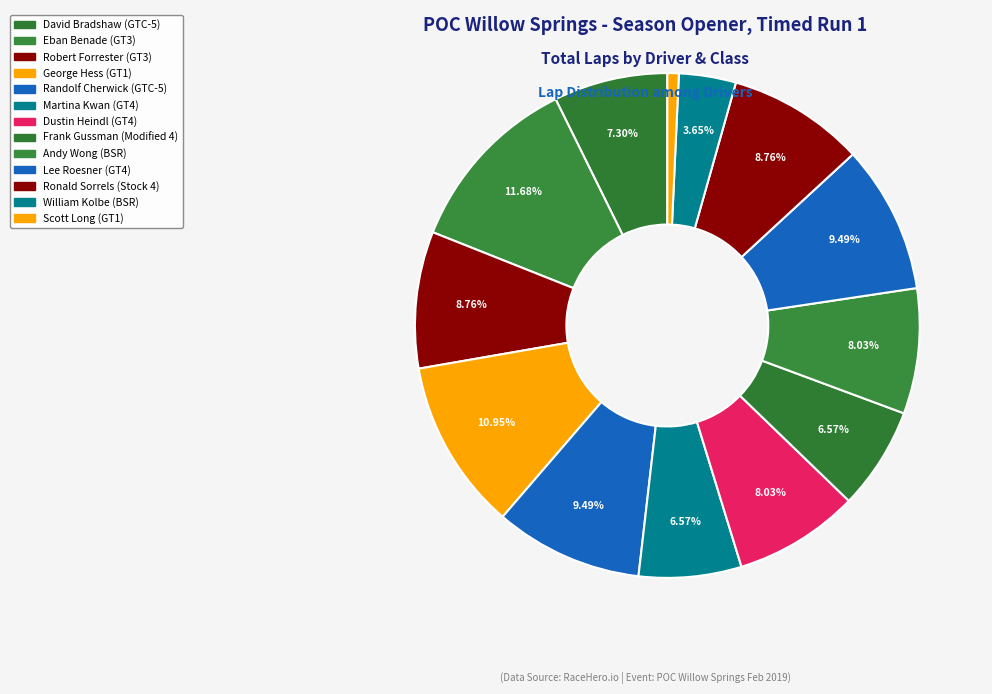

How many slices are in this pie chart?

13